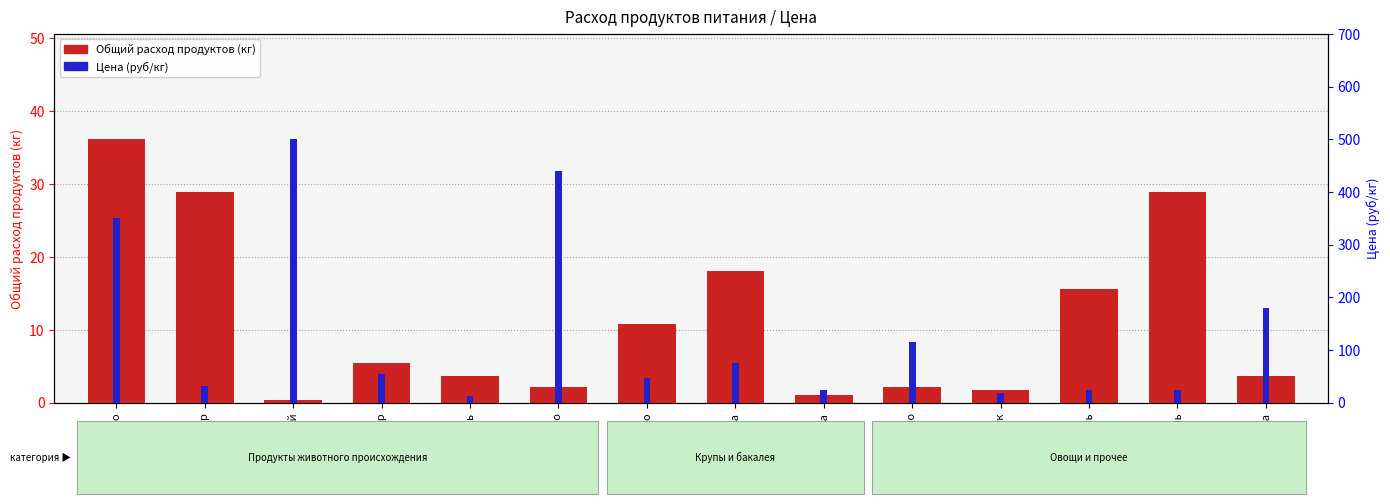

Does the chart contain stacked bars?

No